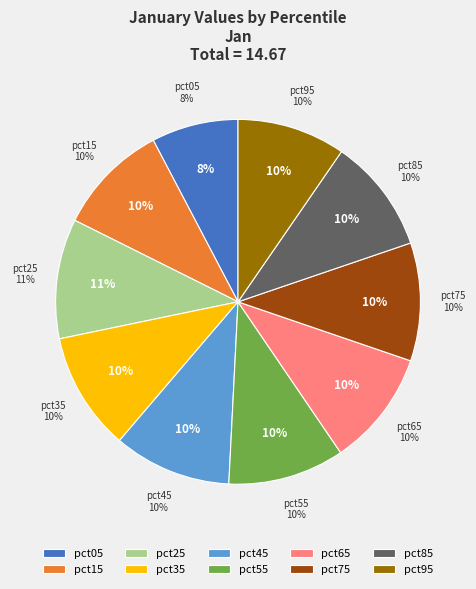

To the nearest percent, what is the combined percentage of pct15 and pct45?

20%